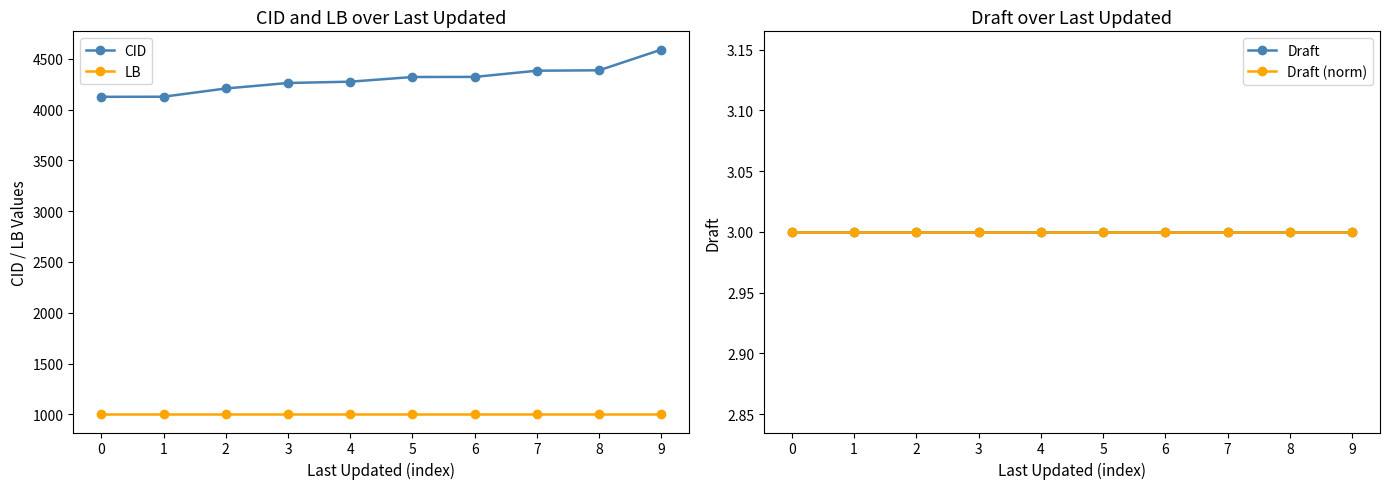

What is the approximate value of LB at 9?

1001